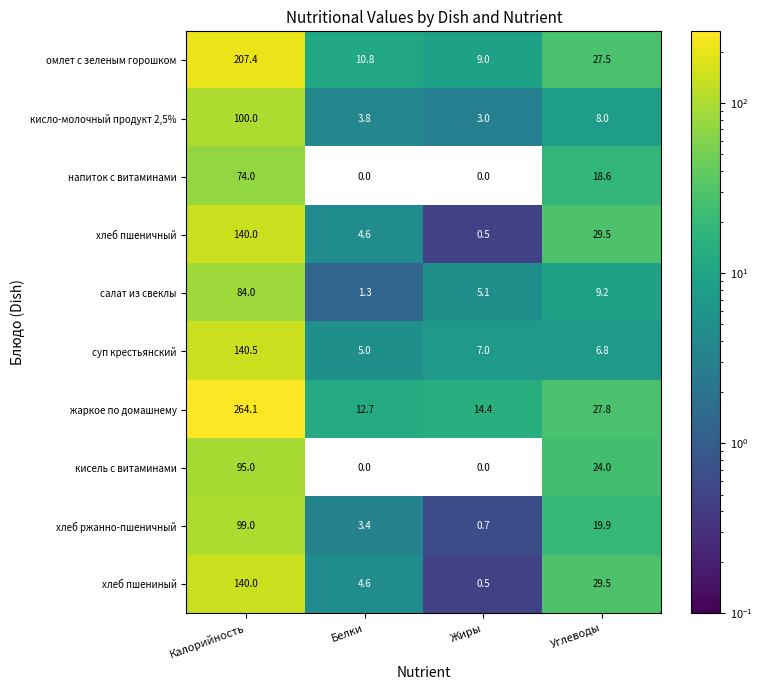

What is the difference between the second highest and second lowest values in the салат из свеклы series?

4.1